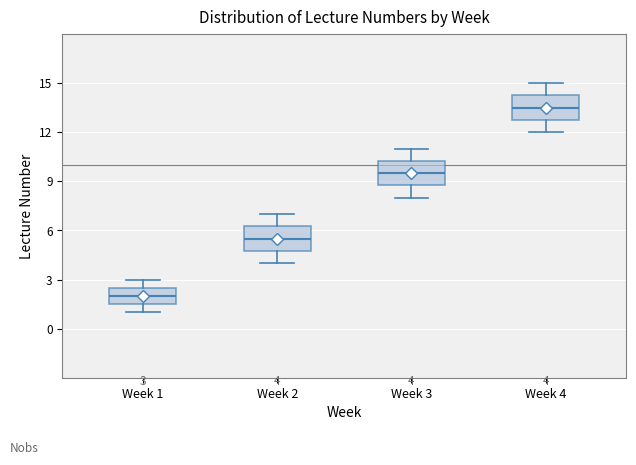

Which box's median line is the highest?

Week 4